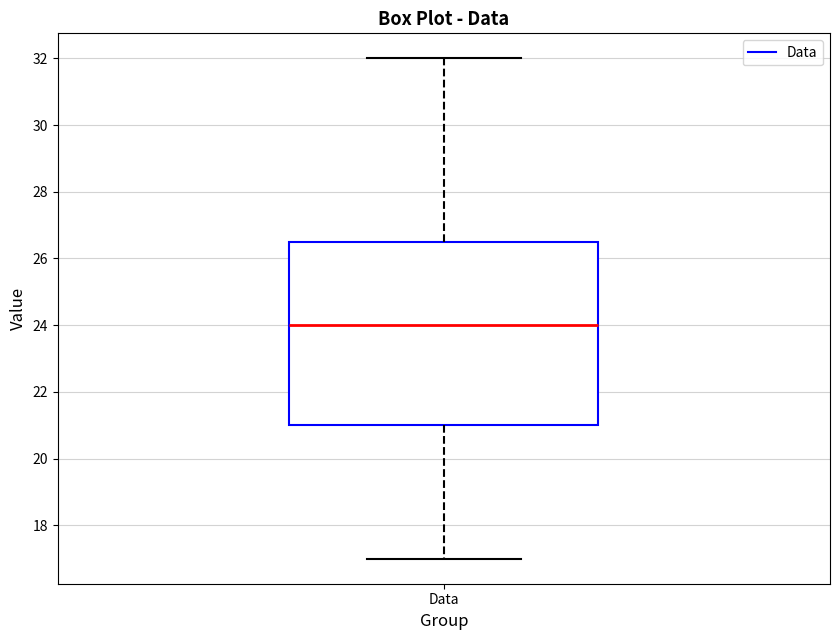

Read this box plot against the y-axis: the position of the median line, the range covered by the box, and the ends of both whiskers. The values are not printed on the chart, so give them approximately, as read against the axis.

median 24.0, box 21.0 to 26.6, whiskers 17.0 to 32.0